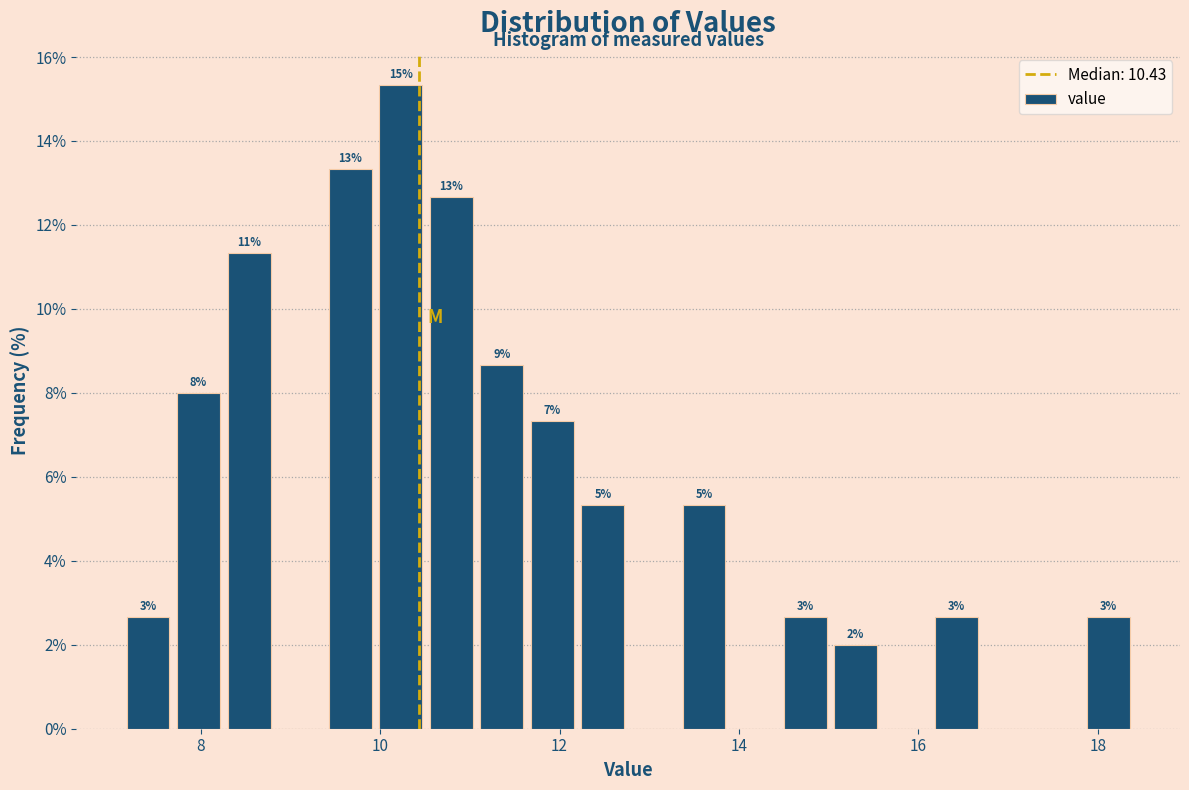

Read against the x-axis, roughly where is the centre of the tallest bar?

10.2